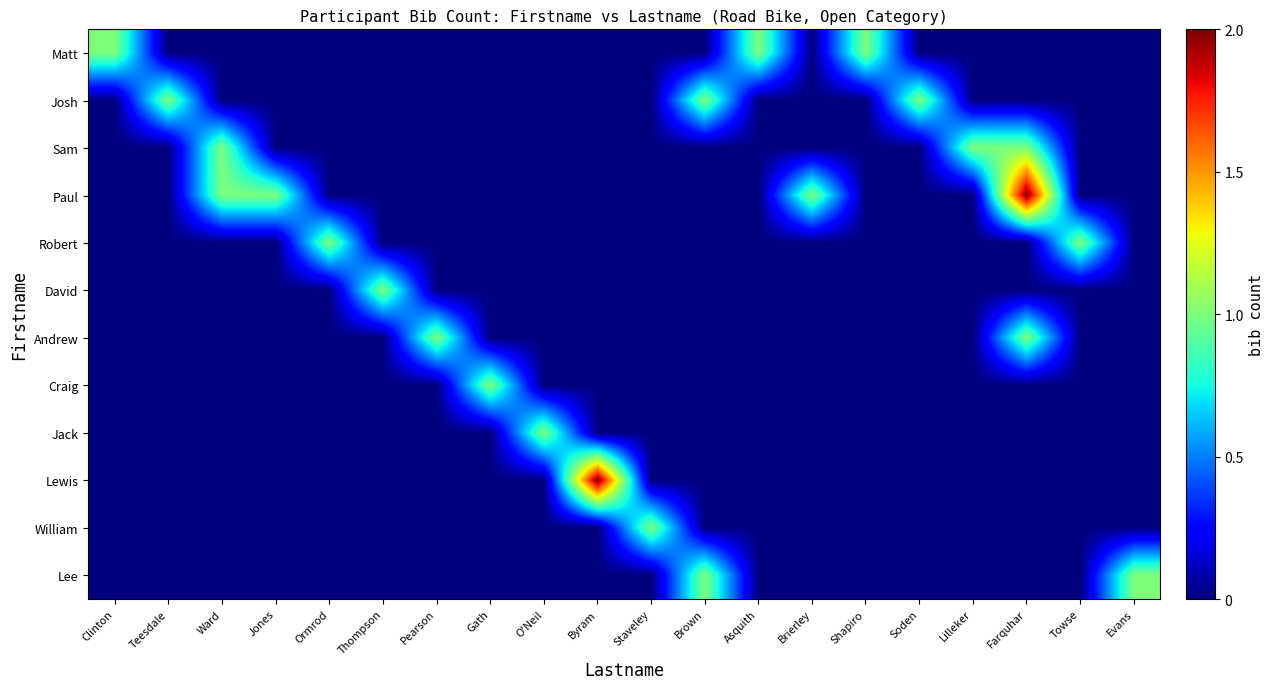

Which series changed the most between Pearson and Shapiro?

Matt